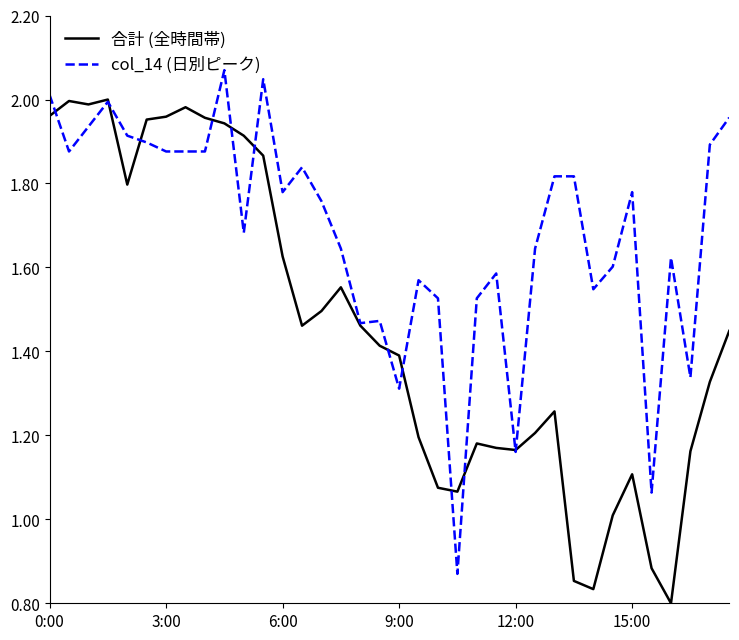

List the series in order of their overall mean, lowest first.

合計 (全時間帯), col_14 (日別ピーク)